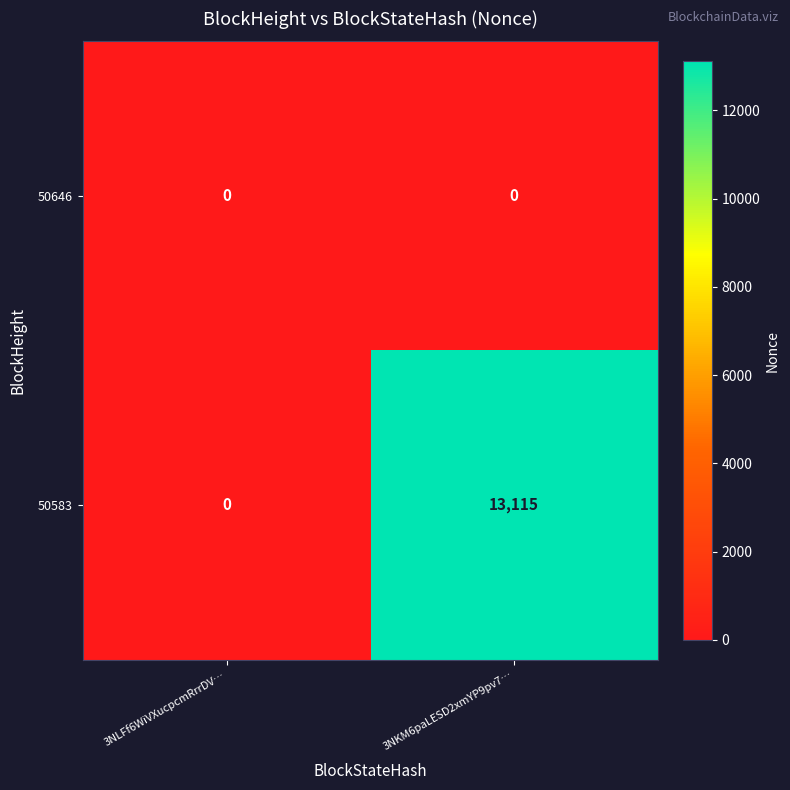

How many series are shown in this chart?

2